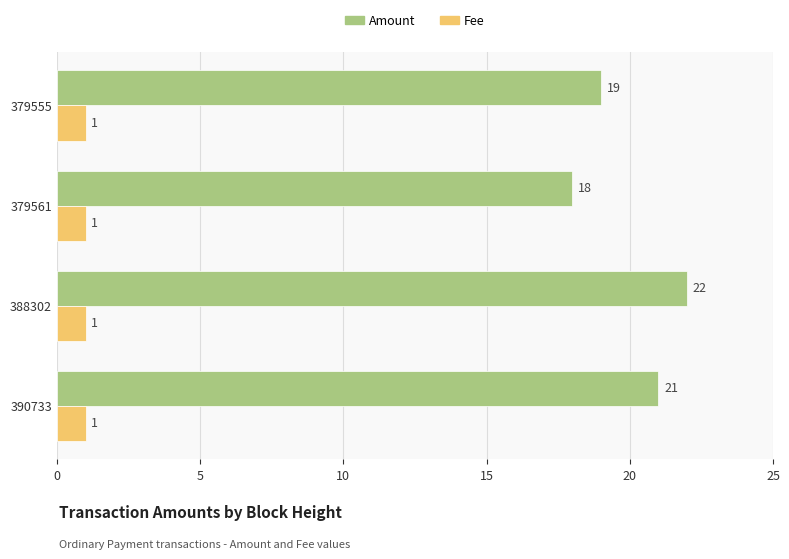

What are all the series names shown in the legend?

Amount, Fee